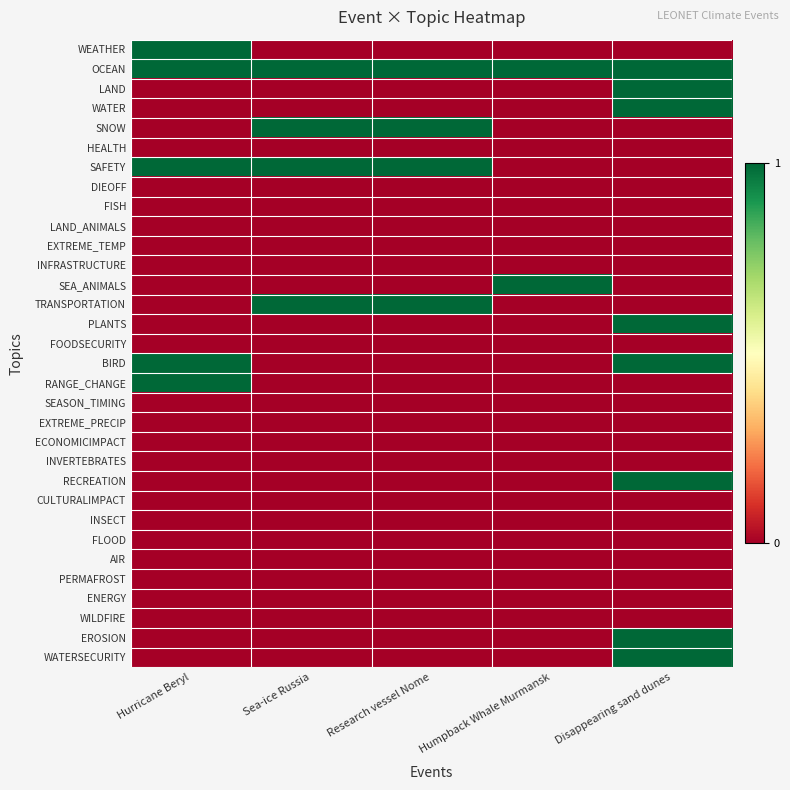

Count the number of data series in this chart.

32